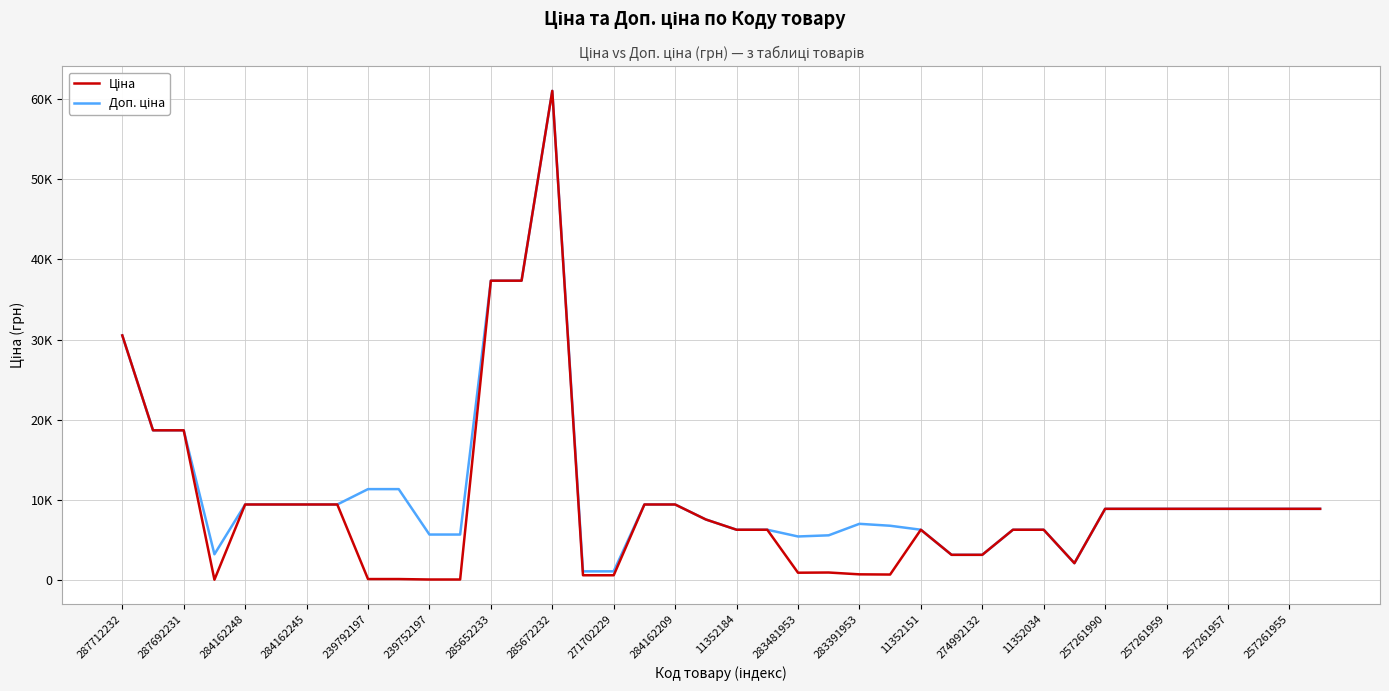

Reading right to left, extract all data points from this chart.

Ціна: 8874.6	8874.6	8874.6	8874.6	8874.6	8874.6	8874.6	8874.6	2094.3	6266.7	6266.7	3136.8	3136.8	6266.7	676.4	700.4	928.3	904.3	6266.7	6266.7	7545.9	9416.9	9416.9	586.0	586.0	61024.7	37343.0	37343.0	56.7	56.7	113.3	113.3	9416.9	9416.9	9416.9	9416.9	32.0	18671.5	18671.5	30512.3
Доп. ціна: 8874.6	8874.6	8874.6	8874.6	8874.6	8874.6	8874.6	8874.6	2094.0	6266.7	6266.7	3137.0	3137.0	6266.7	6764.4	7004.3	5569.9	5425.9	6266.7	6266.7	7545.9	9416.9	9416.9	1074.5	1074.5	61024.7	37343.0	37343.0	5667.0	5667.0	11334.0	11334.0	9416.9	9416.9	9416.9	9416.9	3205.0	18671.5	18671.5	30512.3